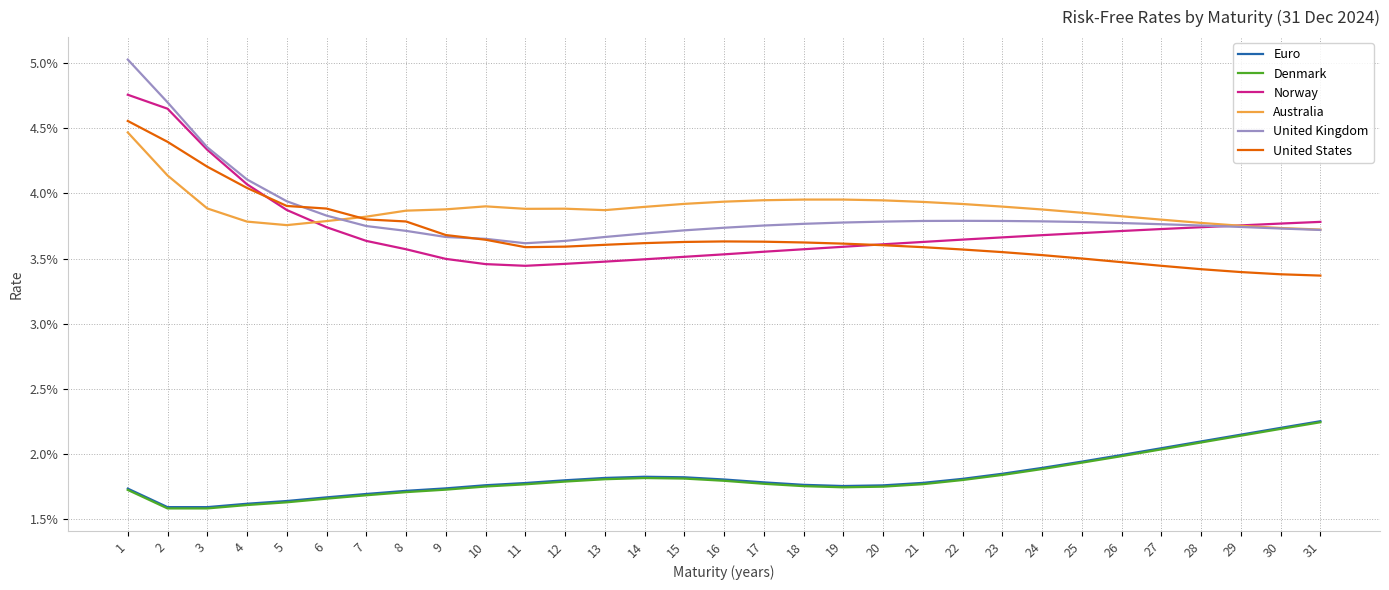

True or false: United Kingdom has more than 0 interior local peaks.

True